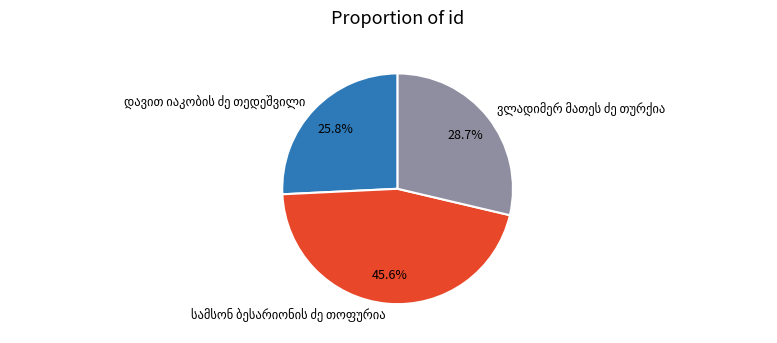

Is there any slice that represents more than half of the pie?

No